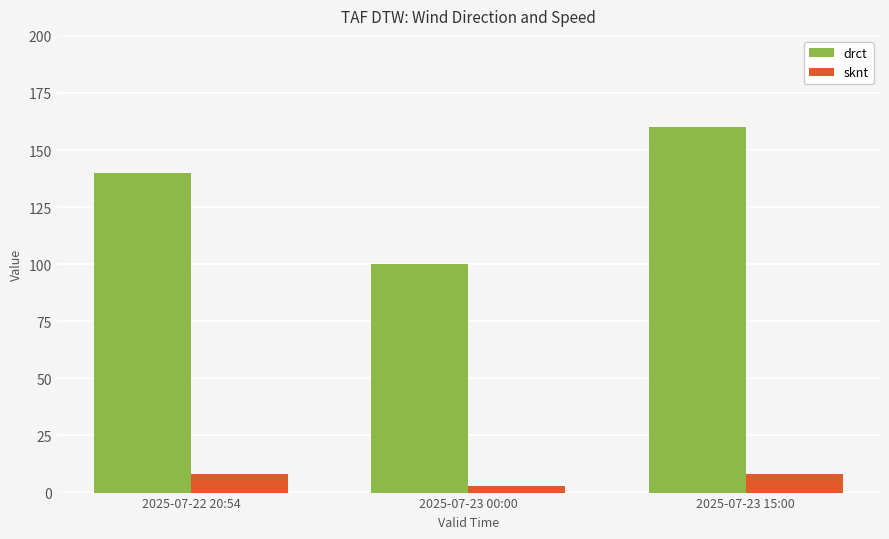

What is the label of the 3rd bar from the right?

2025-07-22 20:54